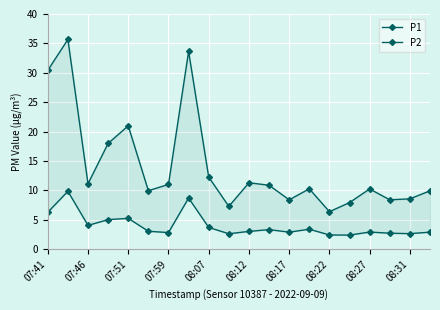

True or false: P1 has a value of 10.9 at 11.

True